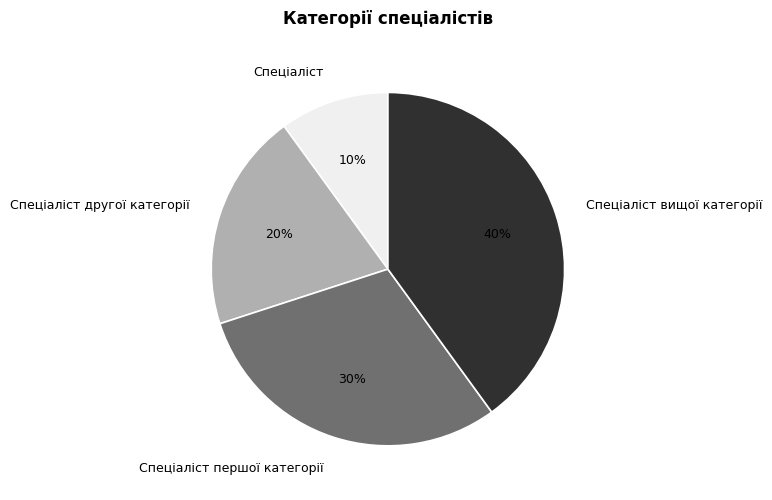

The Спеціаліст другої категорії slice represents 30% of the pie. True or false?

False